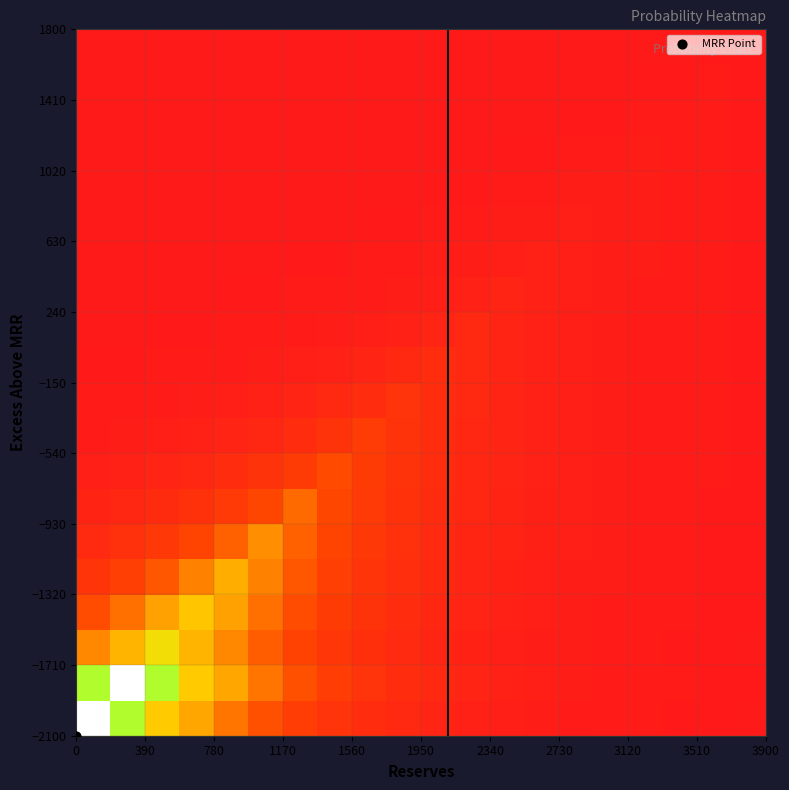

At how many categories does at least one series exceed 0?

20